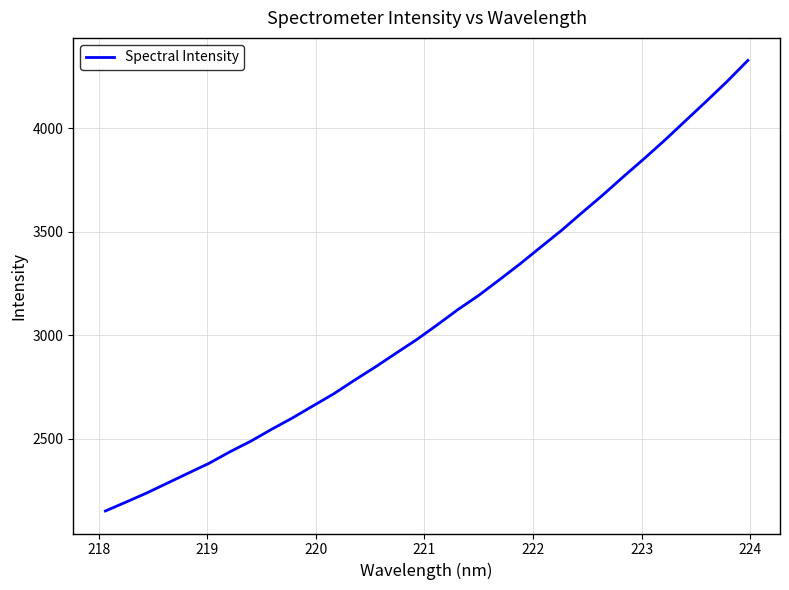

True or false: there are more than 0 points higher than both neighbors.

False